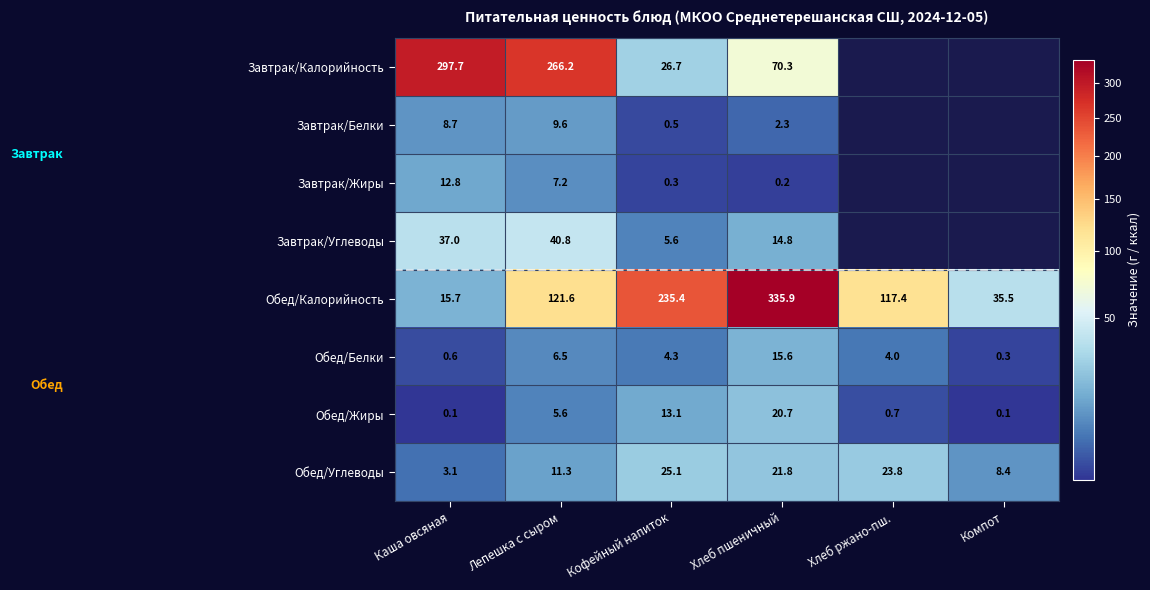

Where is Обед/Углеводы nearest to the value 14?

Лепешка с сыром